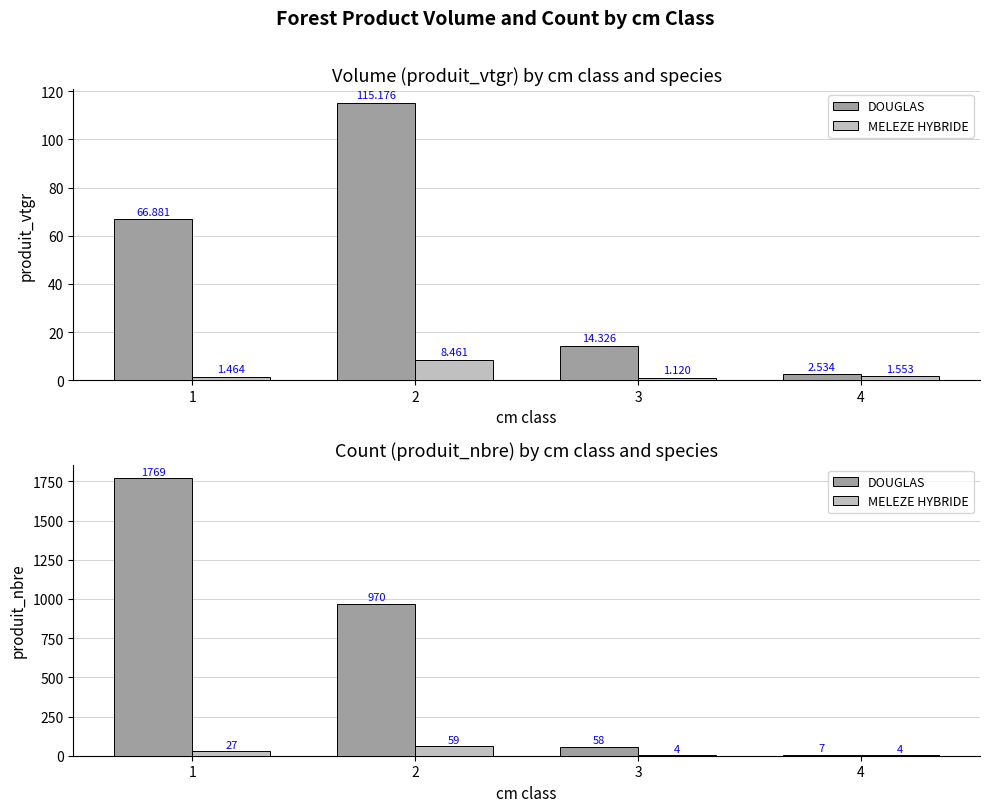

List the labels in order of DOUGLAS value, largest first.

1, 2, 3, 4